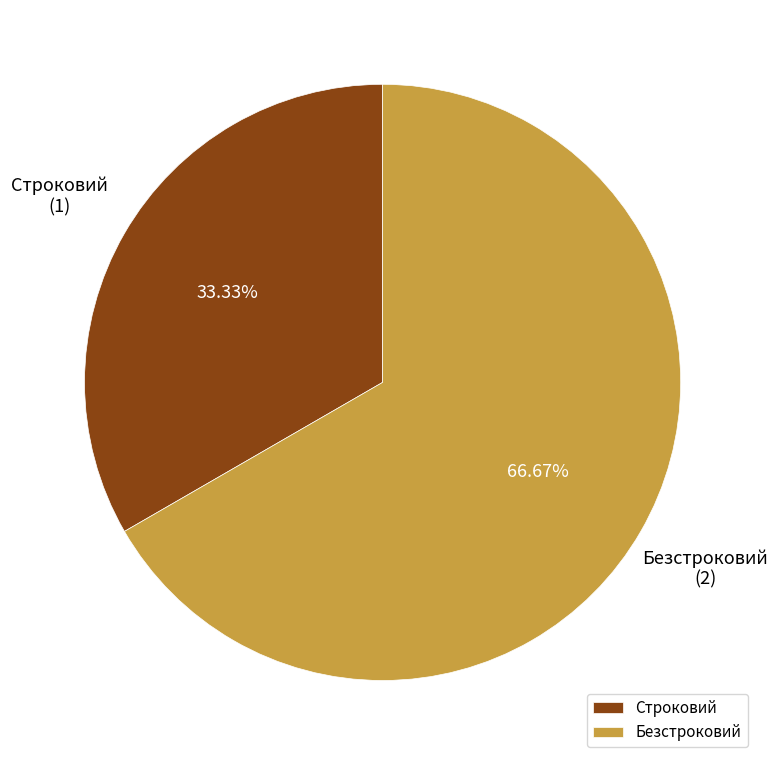

Does any single category account for the majority?

Yes